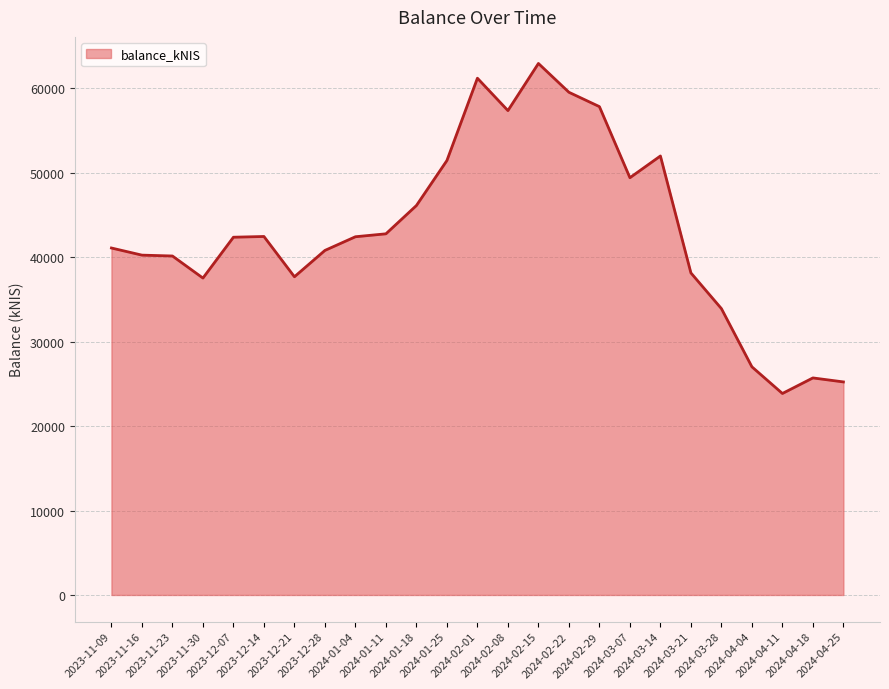

How many categories are shown in the chart?

25